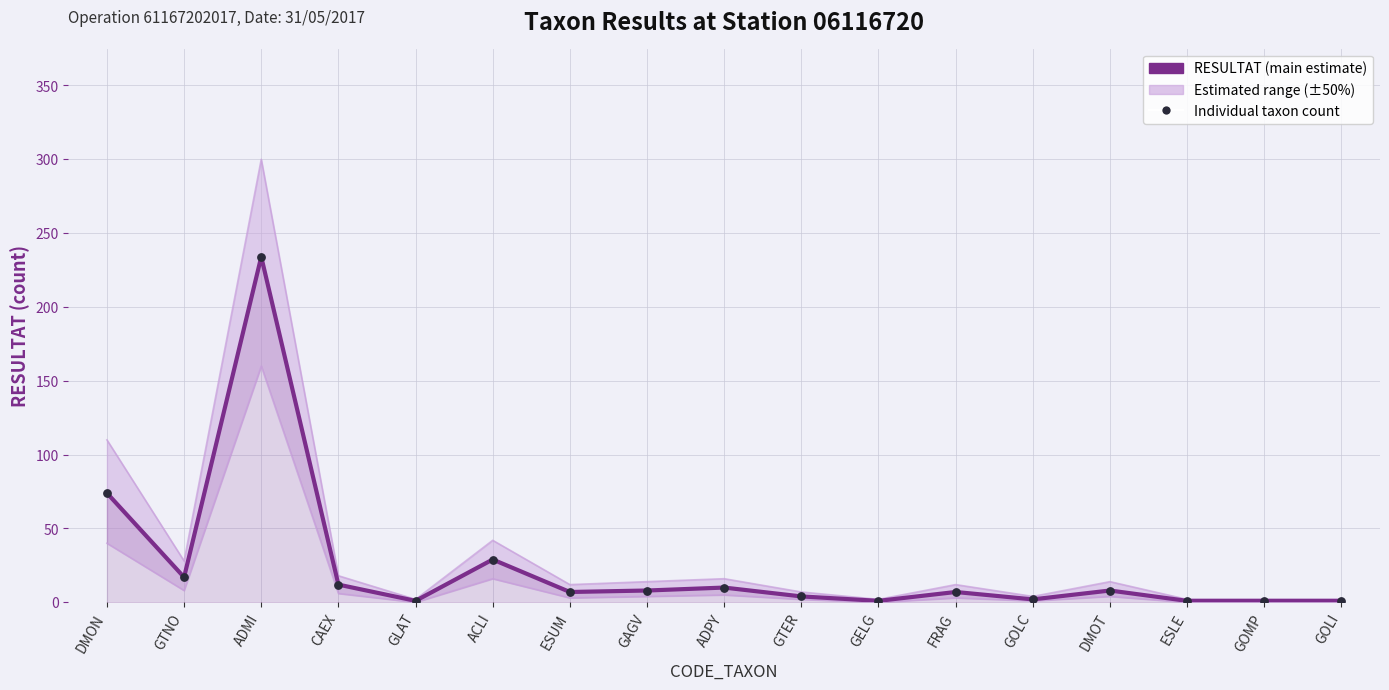

Is the value of RESULTAT (main estimate) at CAEX greater than the value of Individual taxon count at GAGV?

Yes